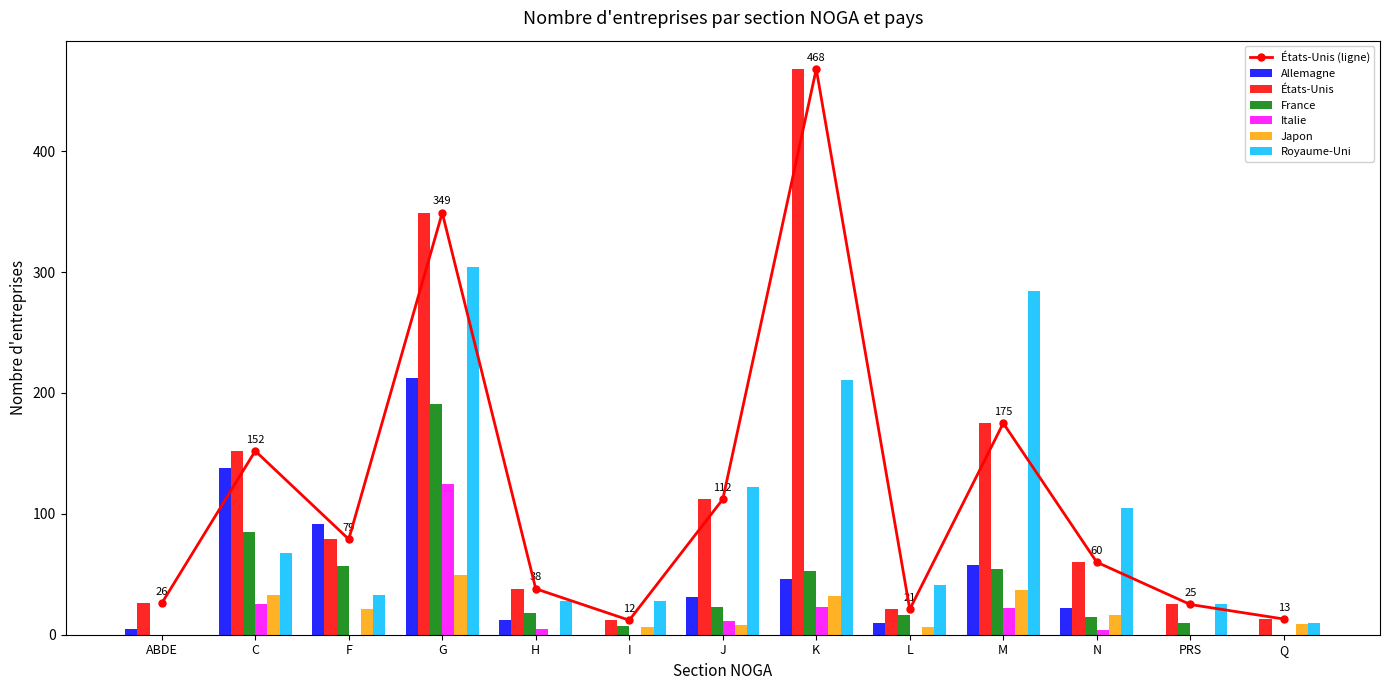

What is the maximum value shown in the chart?

468